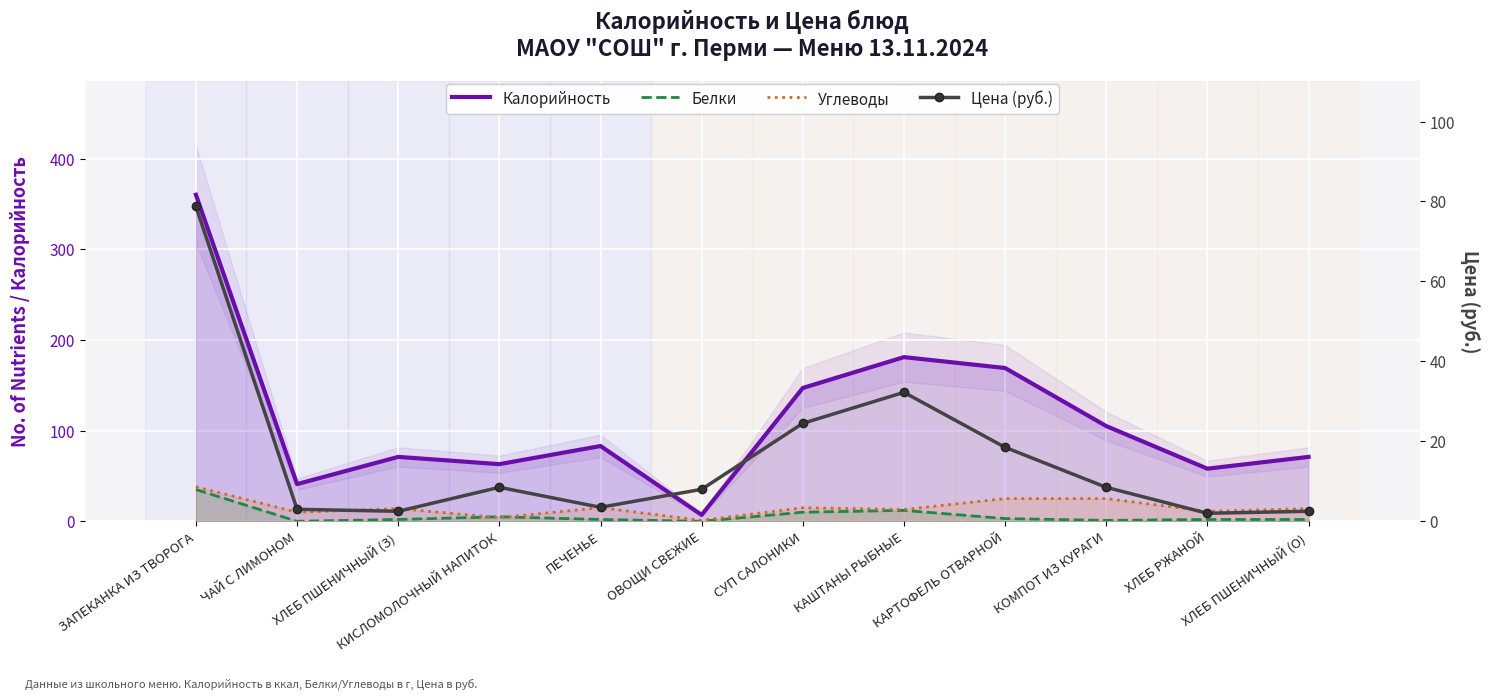

Which series has the largest range (max minus min)?

Калорийность